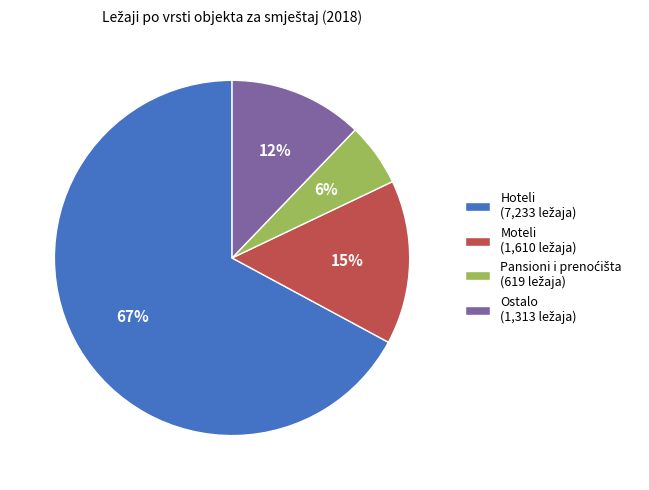

Is there any slice that represents more than half of the pie?

Yes